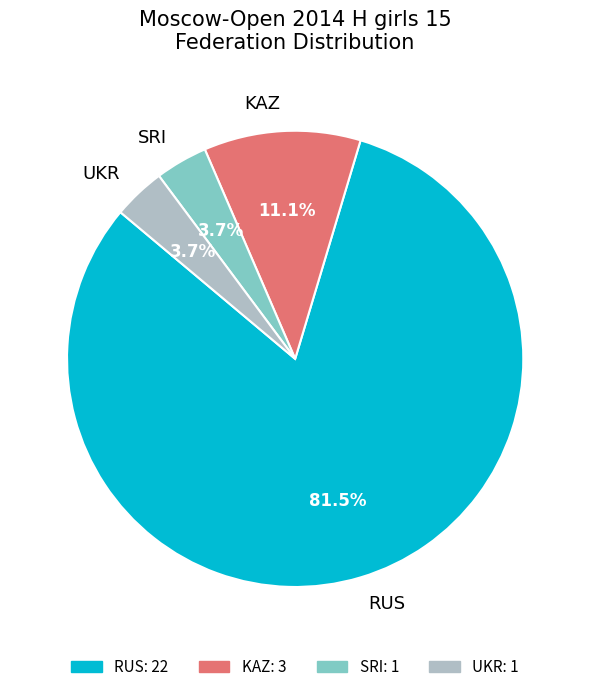

To the nearest percent, what is the average slice percentage?

25%